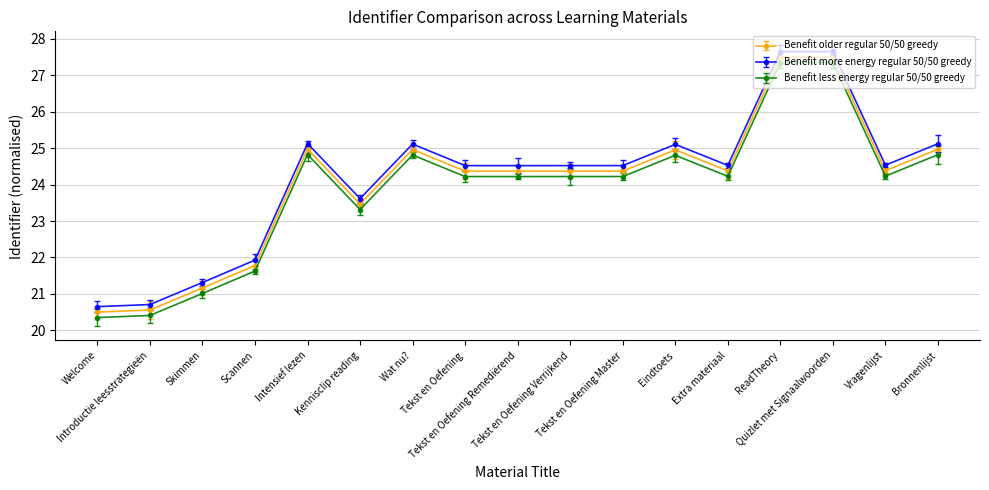

What is the sum of all Benefit less energy regular 50/50 greedy values?

406.0